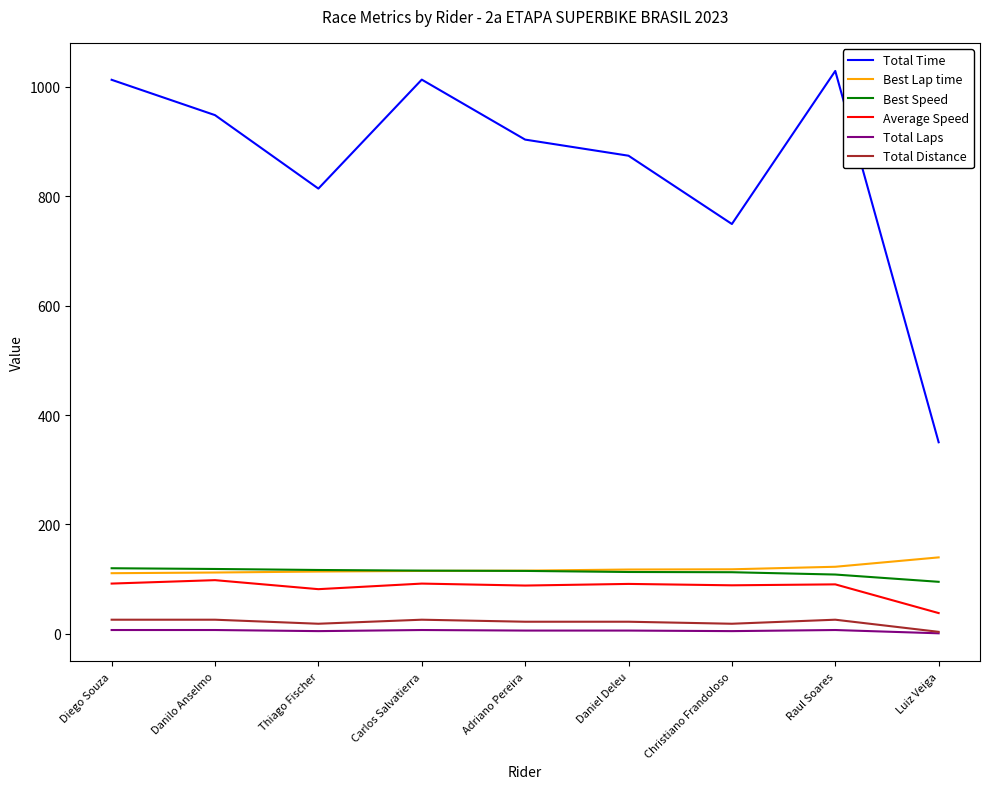

True or false: Best Lap time has a value of 48.5 at Diego Souza.

False